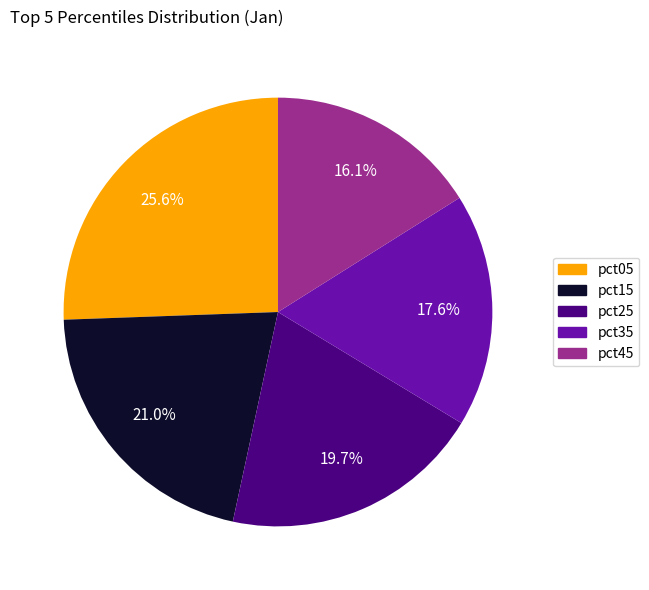

Between pct25 and pct15, which is larger?

pct15